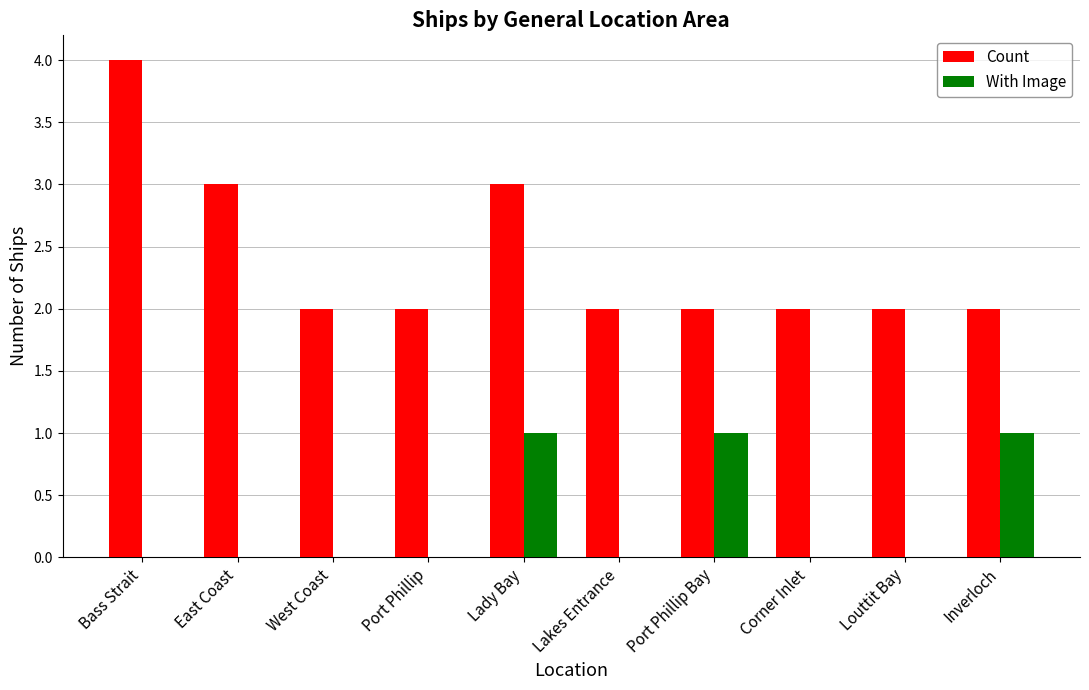

Which series has the largest total across all categories?

Count